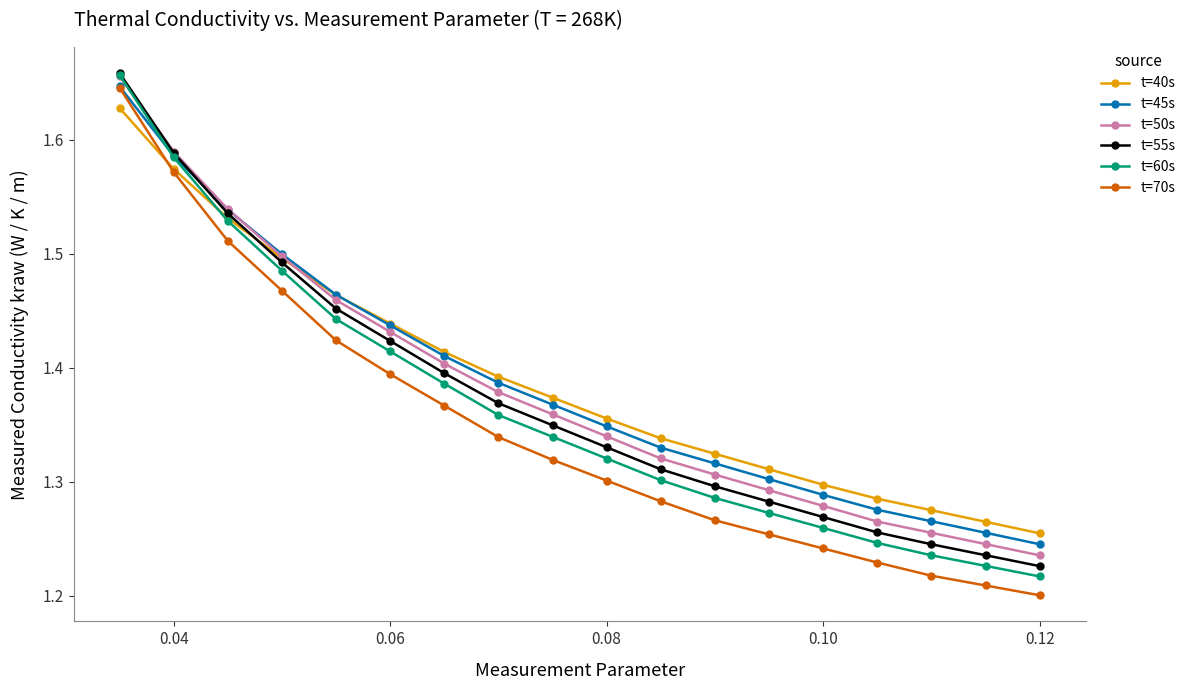

At how many categories does at least one series exceed 1?

18